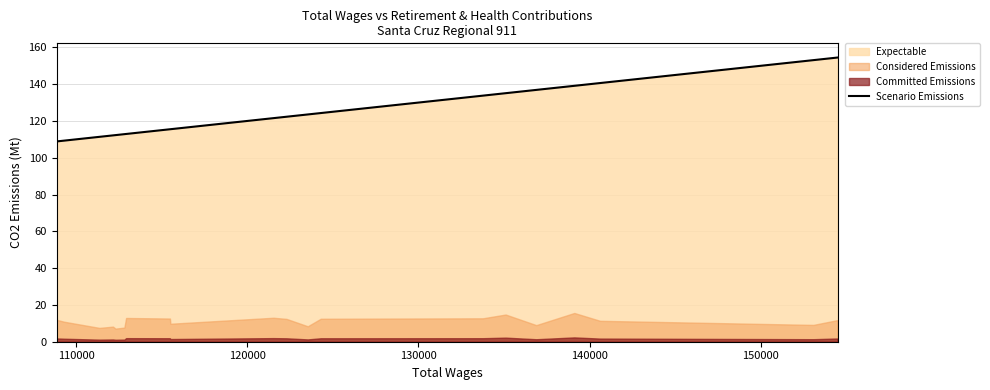

What is the maximum value for Scenario Emissions?

154.5